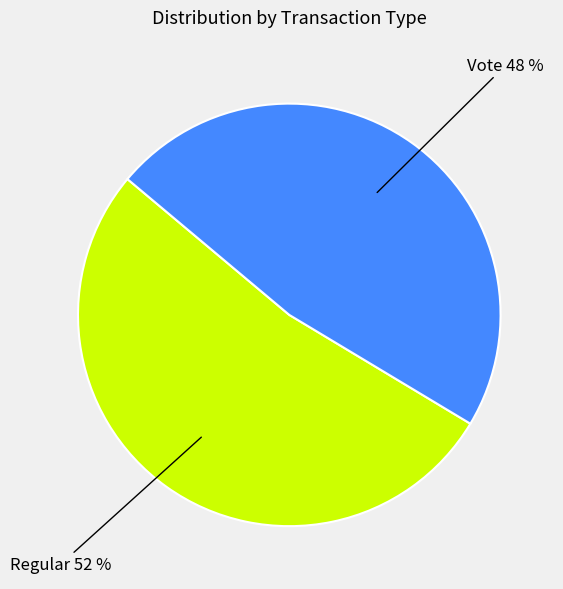

To the nearest percent, what is the average slice percentage?

50%